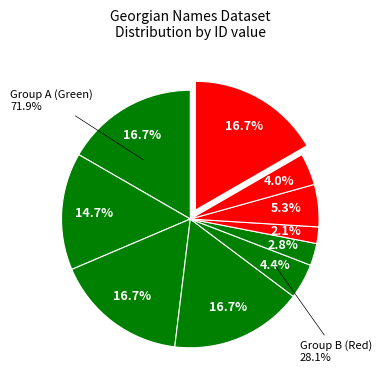

To the nearest percent, what is the difference between the largest and smallest slice percentages?

15%